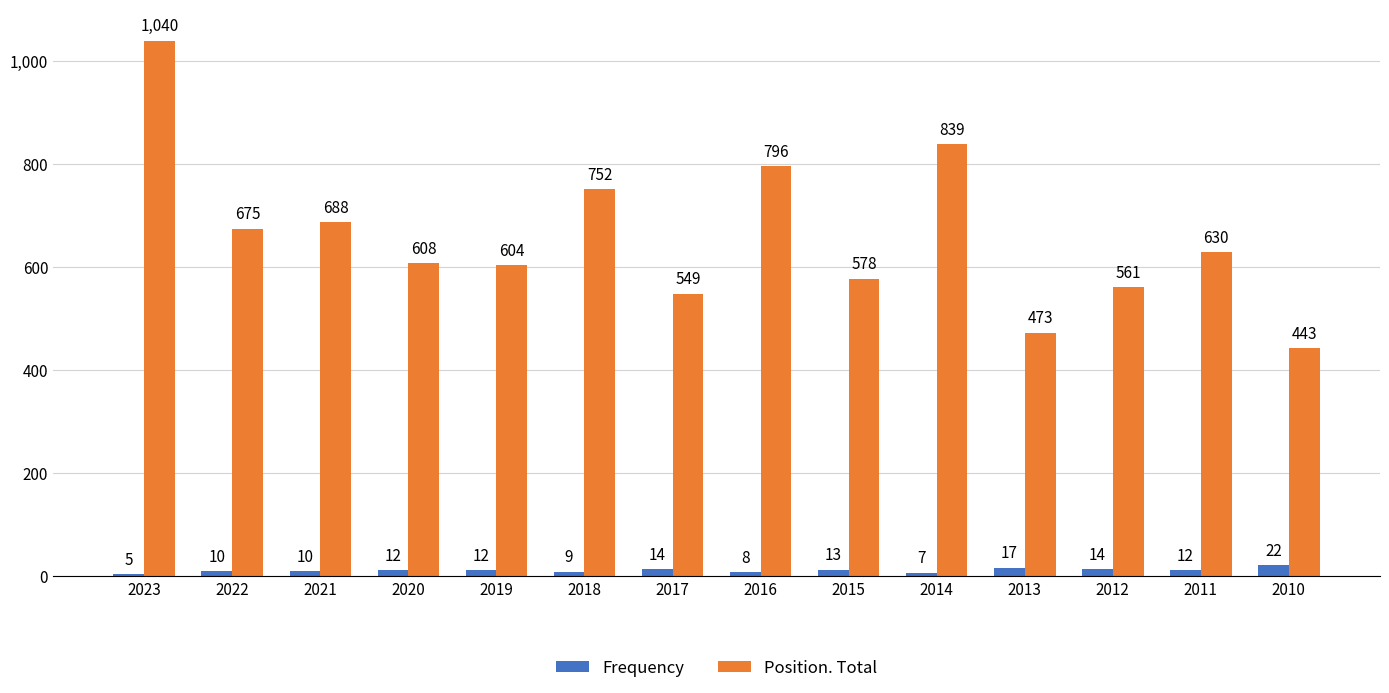

What are all the series names shown in the legend?

Frequency, Position. Total